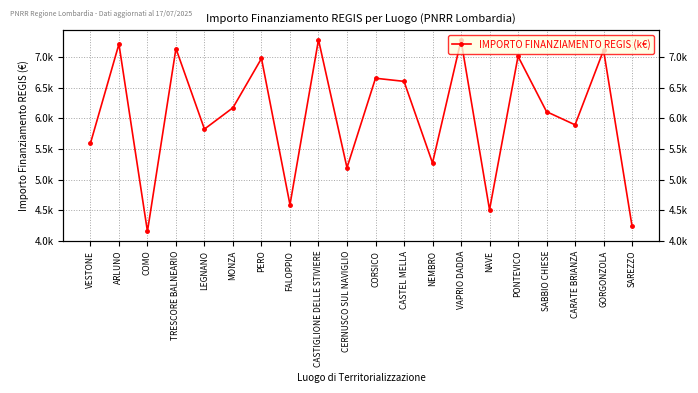

Which category has the highest value across all series?

CASTIGLIONE DELLE STIVIERE